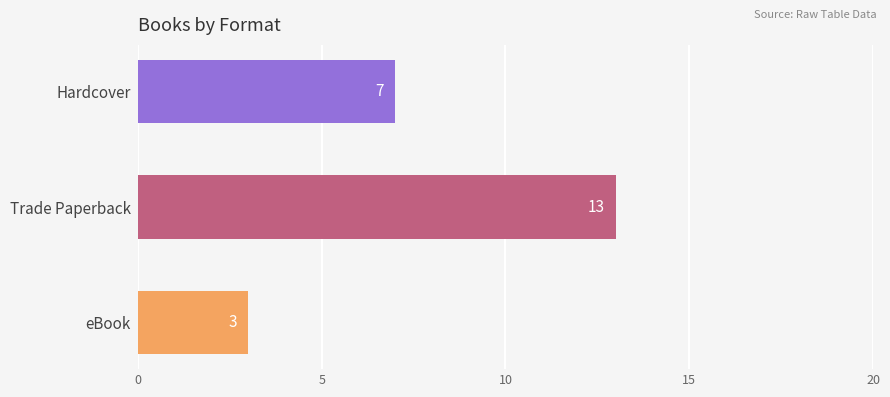

At which label is the value closest to 8?

Hardcover